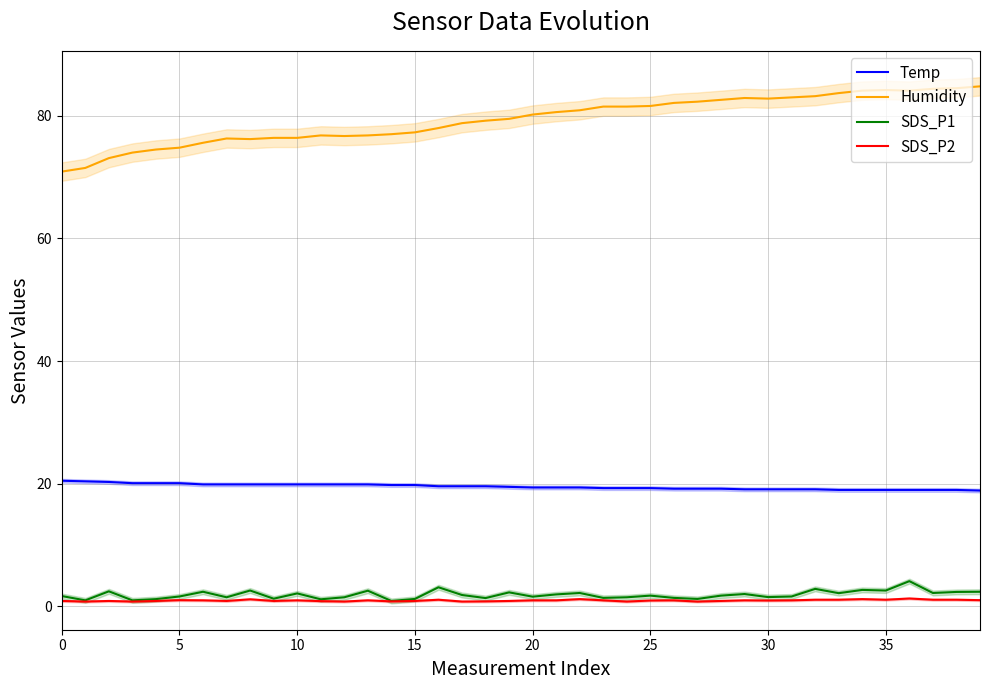

Is it true that SDS_P1 equals 2.0 at 29?

True